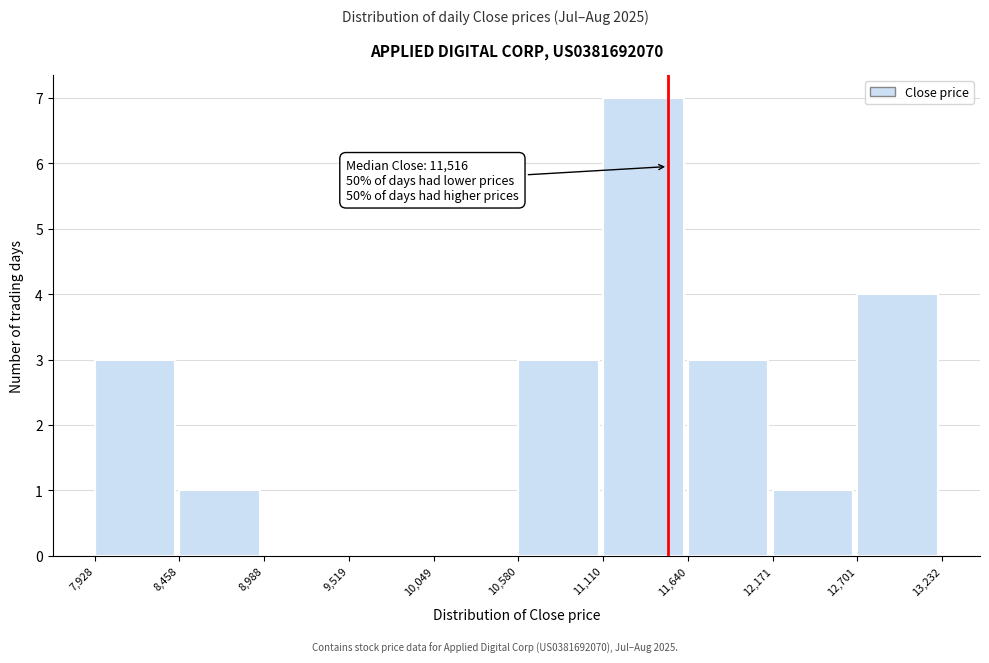

Over which range of the x-axis is the bar tallest?

11,110 to 11,640